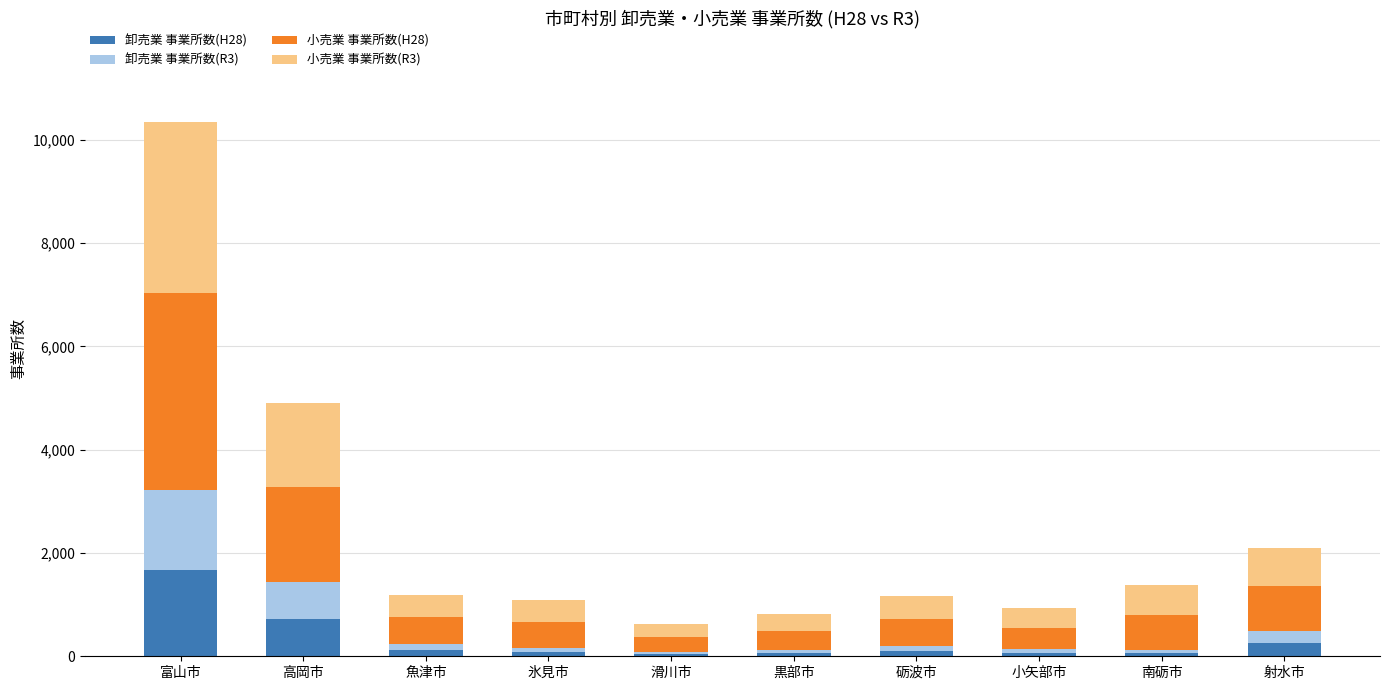

At which category is the sum across all series the highest?

富山市